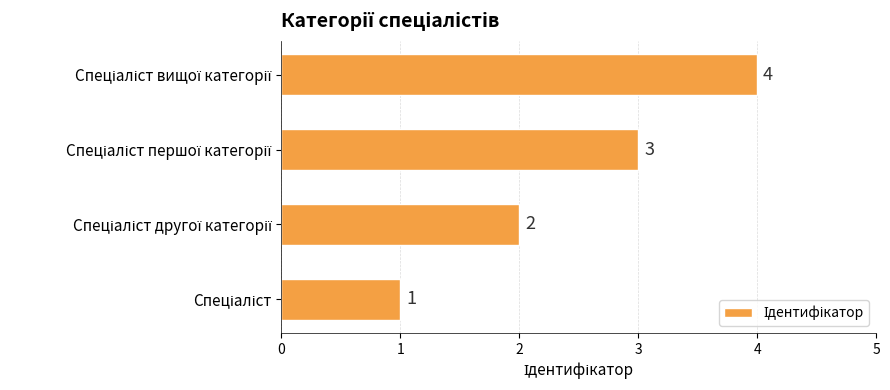

What is the sum of all values?

10